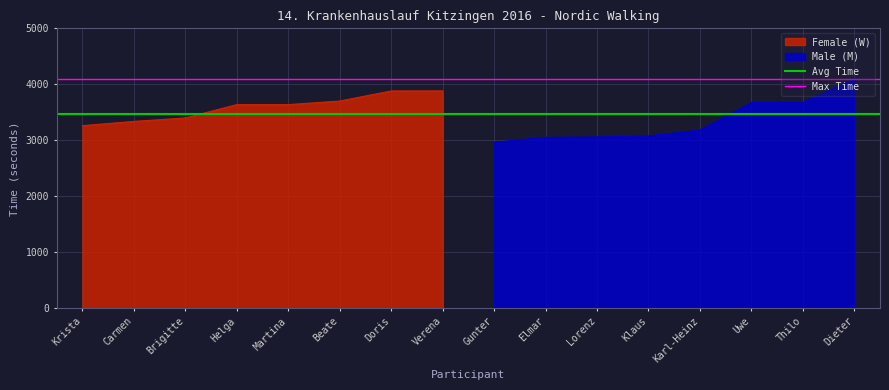

What is the approximate value of Female (W) at Krista?

3261